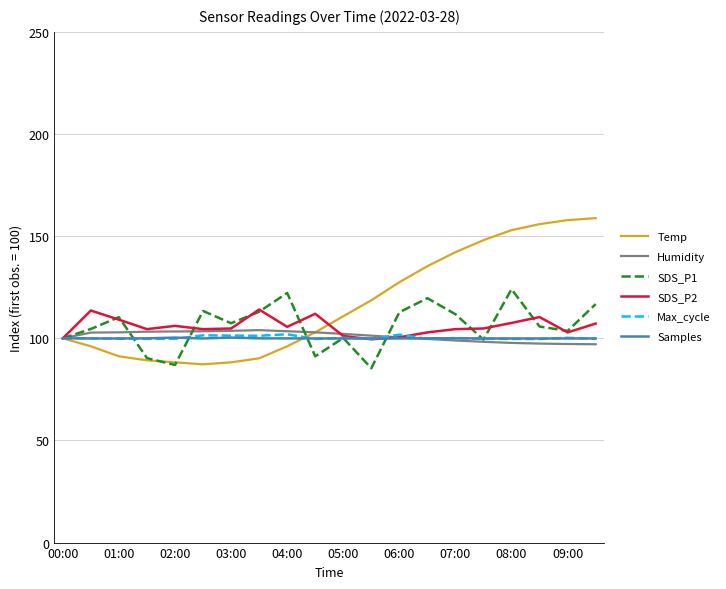

What is the maximum value shown in the chart?

158.8